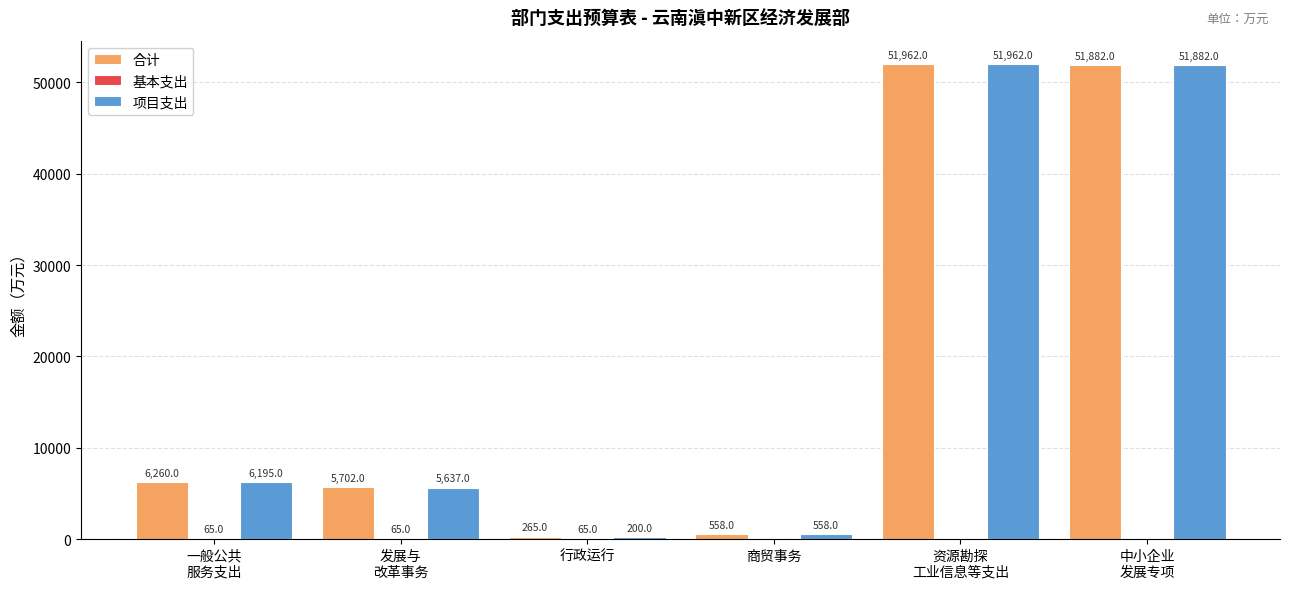

What is the sum of all 合计 values?

116629.0